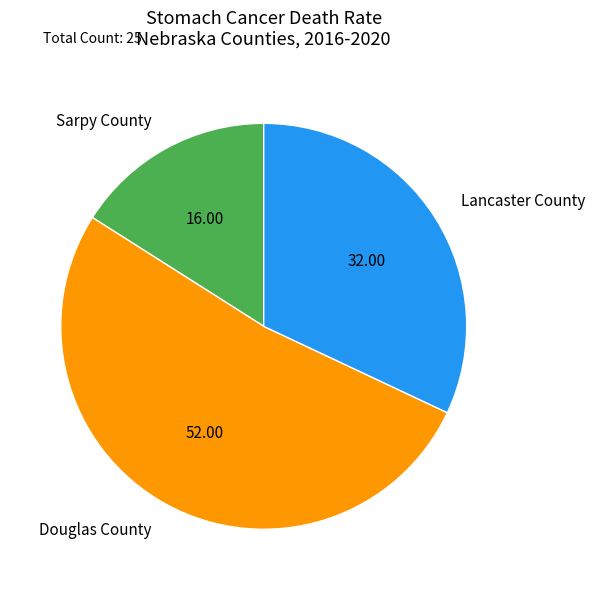

Does Lancaster County account for over 50% of the chart?

No